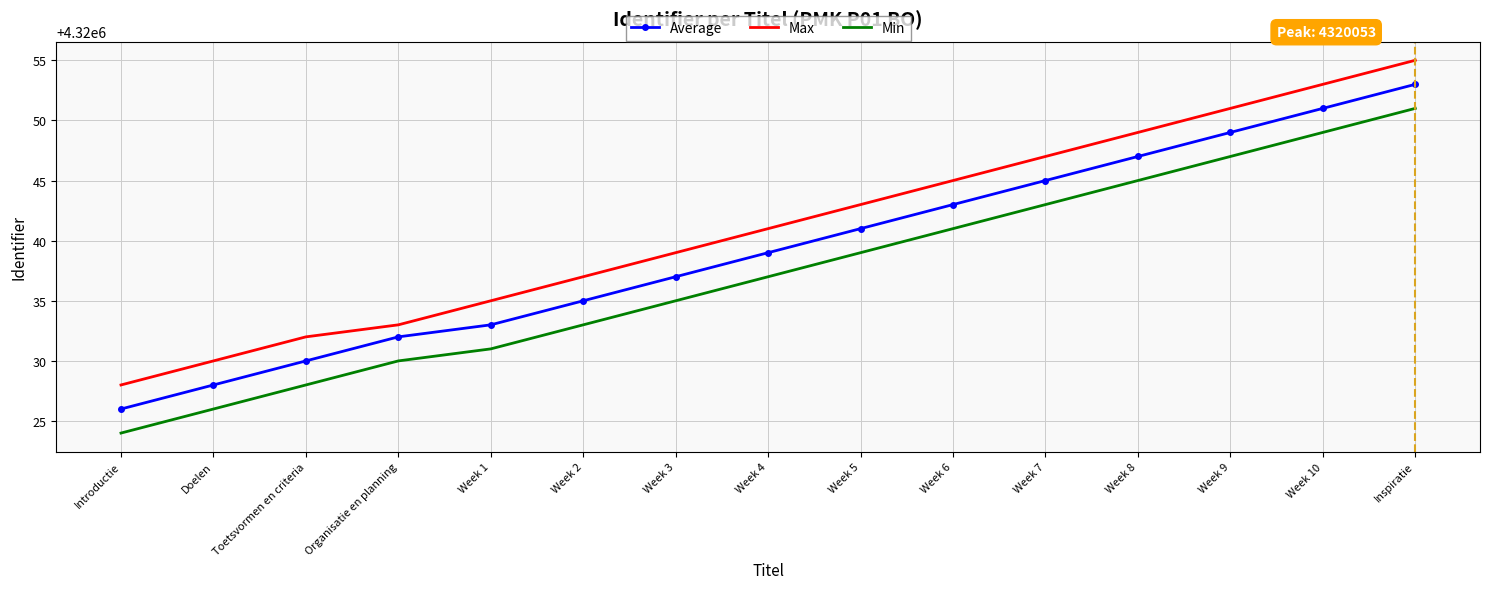

What is the maximum value for Max?

4320055